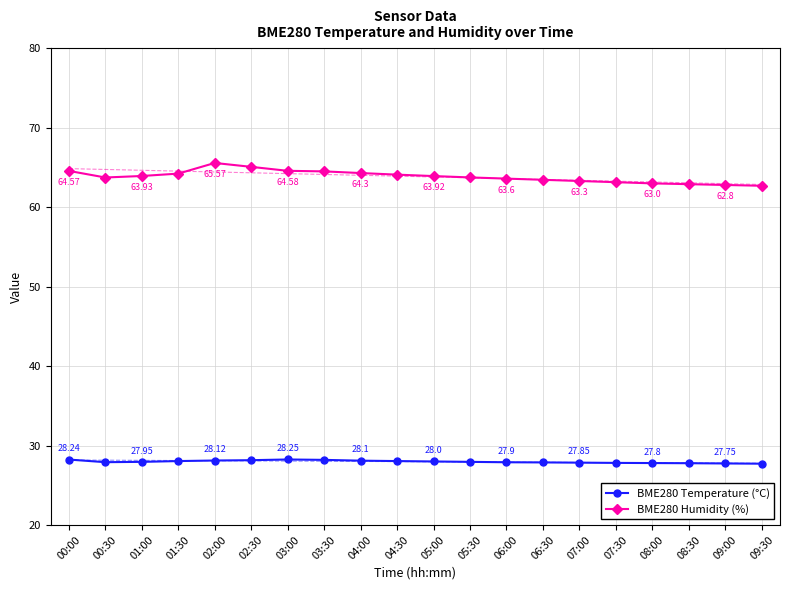

What is the sum of the BME280 Temperature (°C) values at 03:30 and 09:30?

55.9